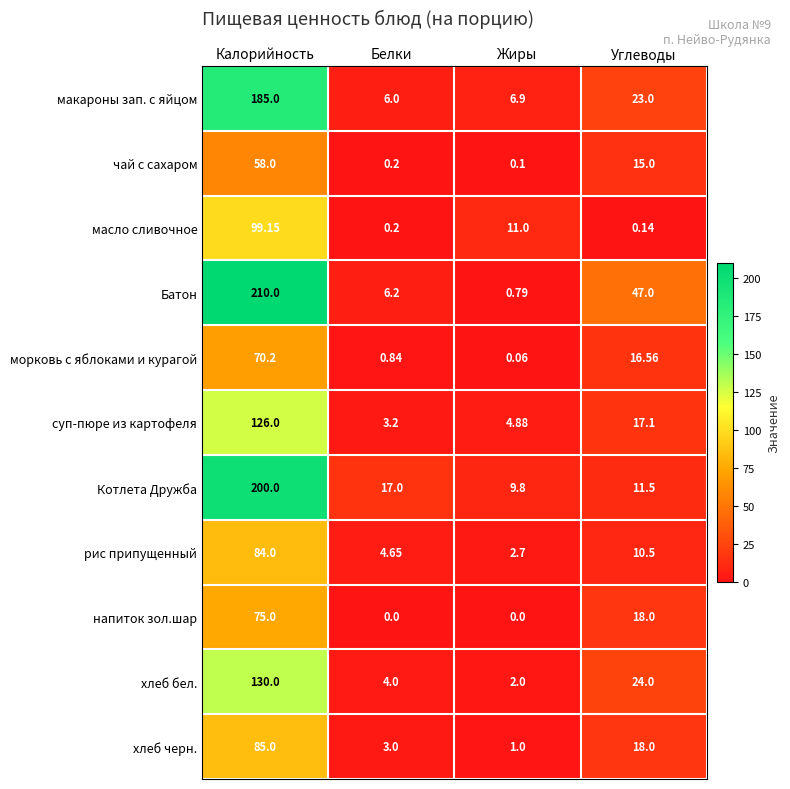

Which category has the lowest value in the макароны зап. с яйцом series?

Белки